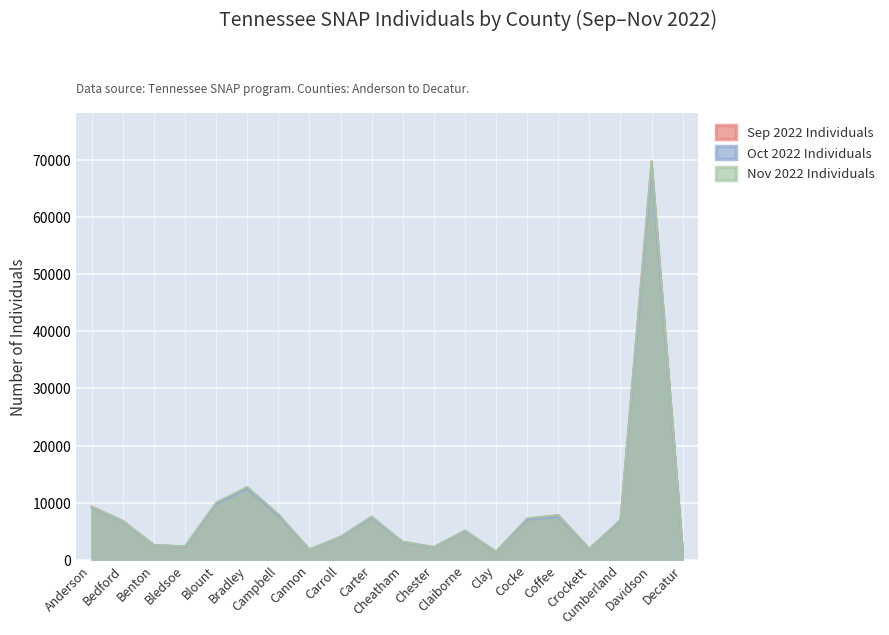

What are all the series names shown in the legend?

Sep 2022 Individuals, Oct 2022 Individuals, Nov 2022 Individuals